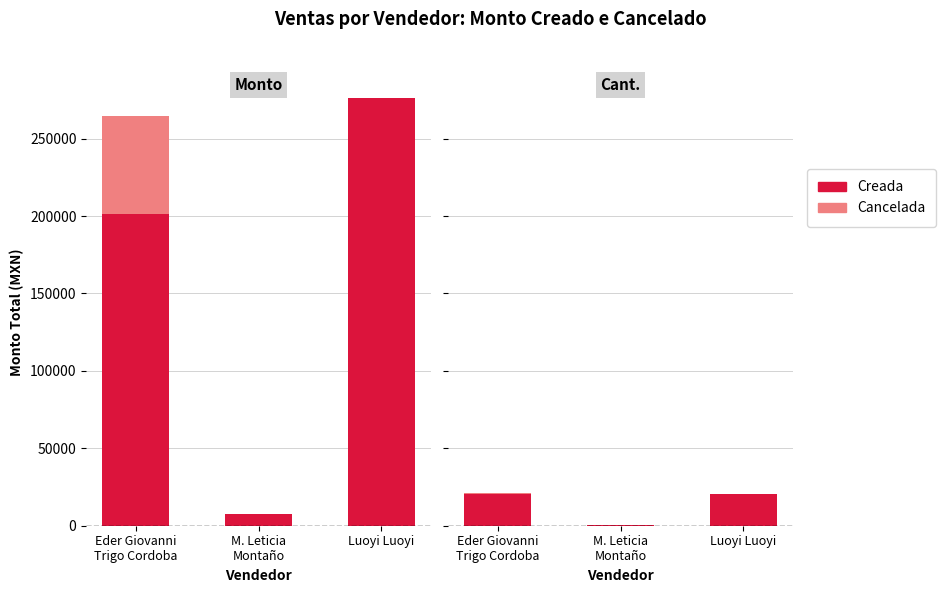

What are all the series names shown in the legend?

Creada, Cancelada